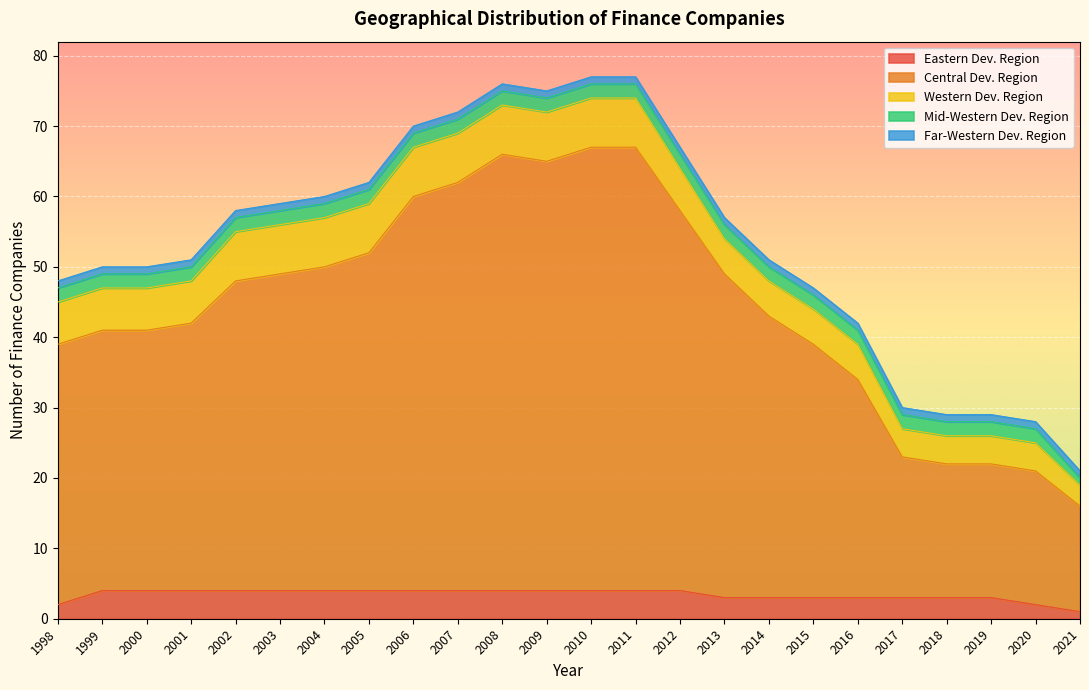

What is the sum of the Eastern Dev. Region values at 1999 and 2009?

8